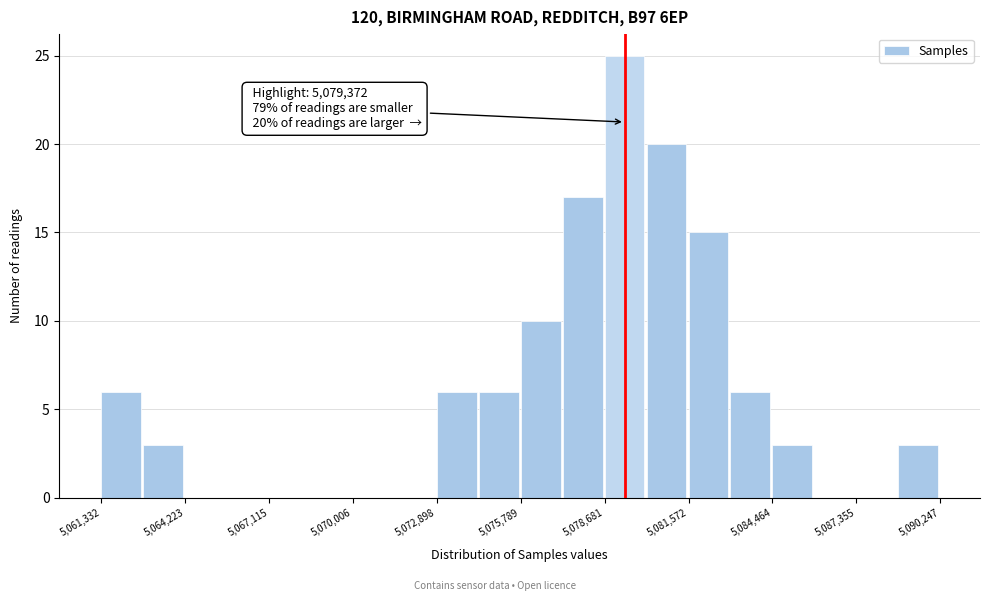

Around what value on the x-axis is the tallest bar? Give the approximate position of its centre, as read against the axis.

5079500